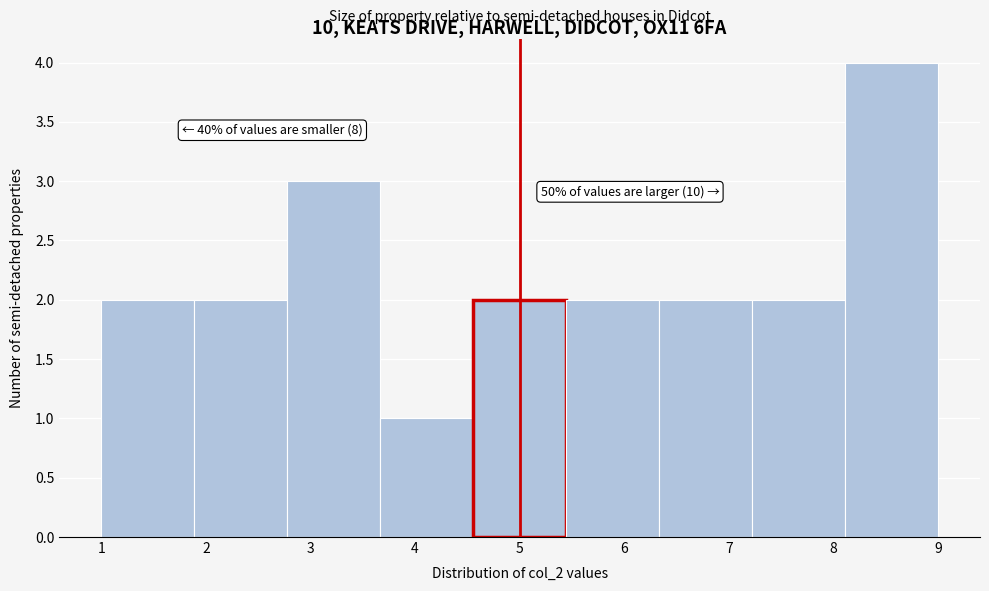

Which range on the x-axis has the tallest bar?

8.1 to 9.0